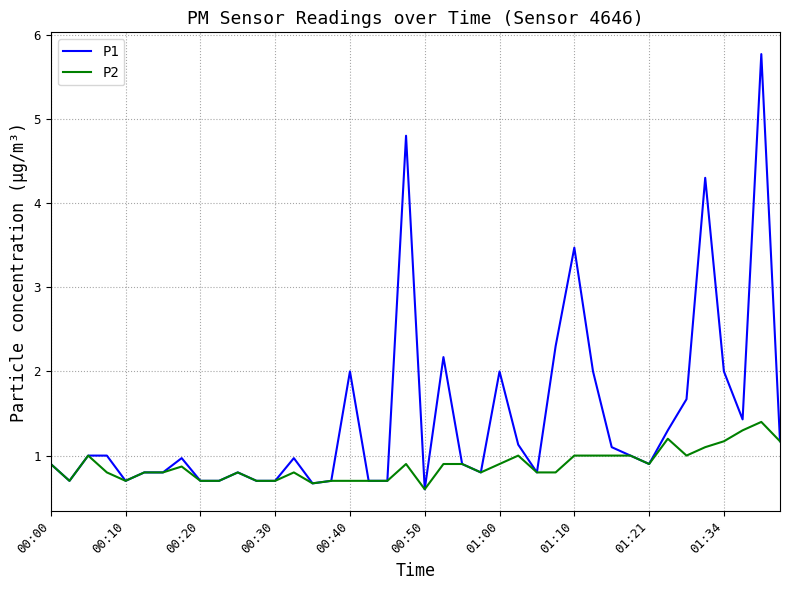

Rank the series by their average value, from lowest to highest.

P2, P1